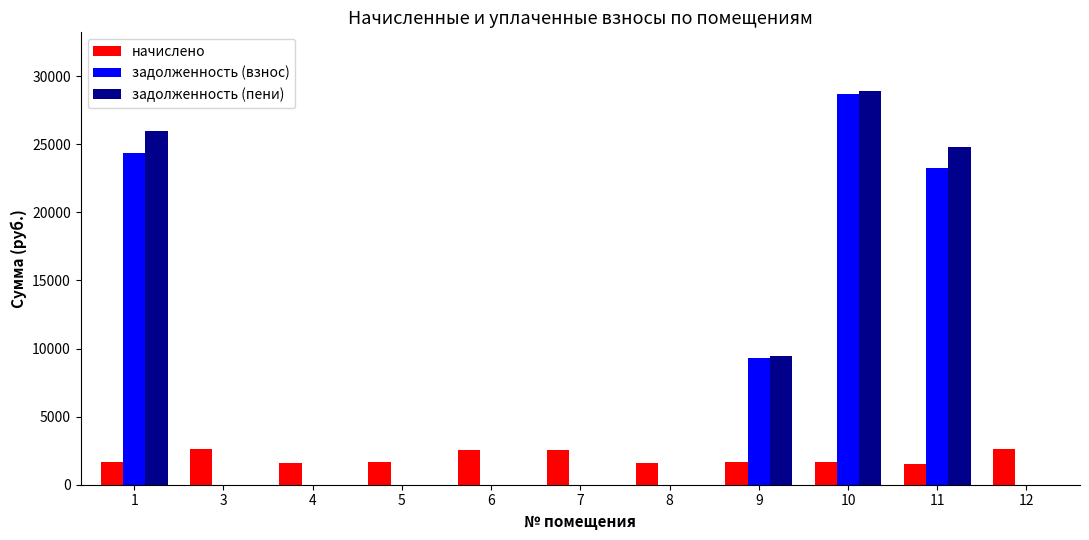

What is the sum of all начислено values?

21618.4